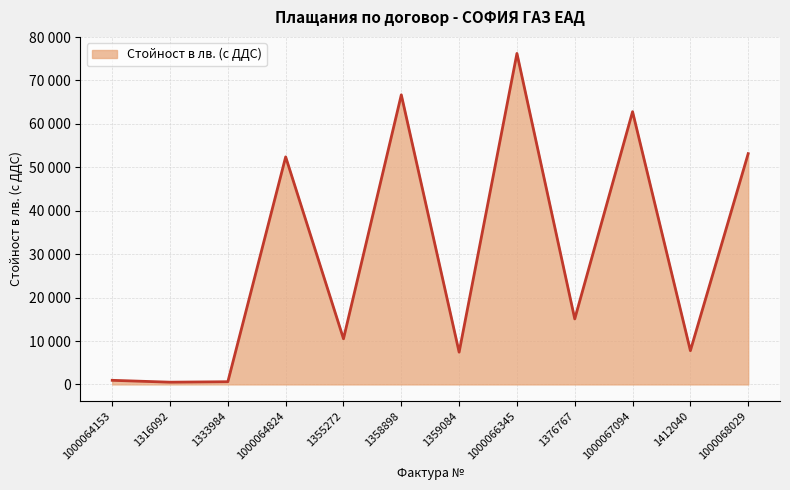

Reading left to right, extract all data points from this chart.

1000064153=950.6	1316092=517.4	1333984=625.0	1000064824=52401.4	1355272=10515.1	1358898=66692.6	1359084=7433.1	1000066345=76220.2	1376767=15090.6	1000067094=62810.3	1412040=7773.8	1000068029=53147.2